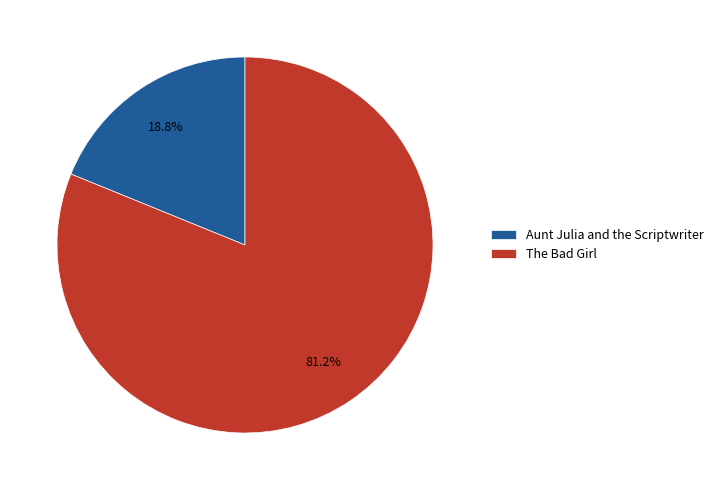

To the nearest percent, what is the difference between the Aunt Julia and the Scriptwriter and The Bad Girl slice percentages?

62%